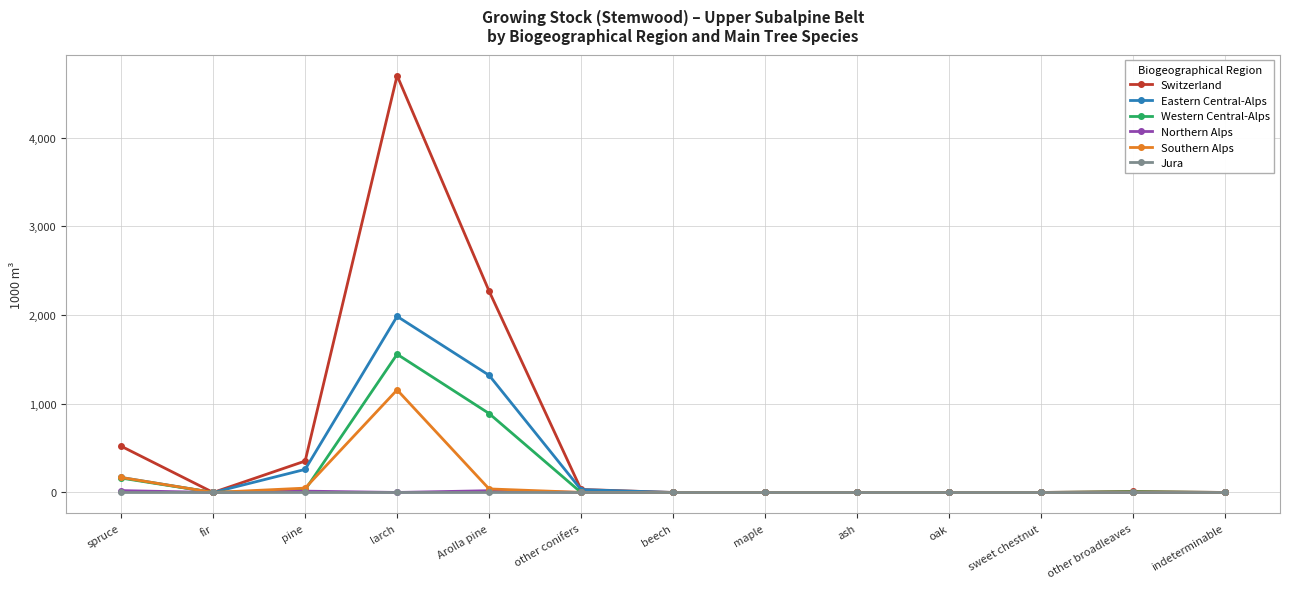

What is the total value across all series at larch?

9398